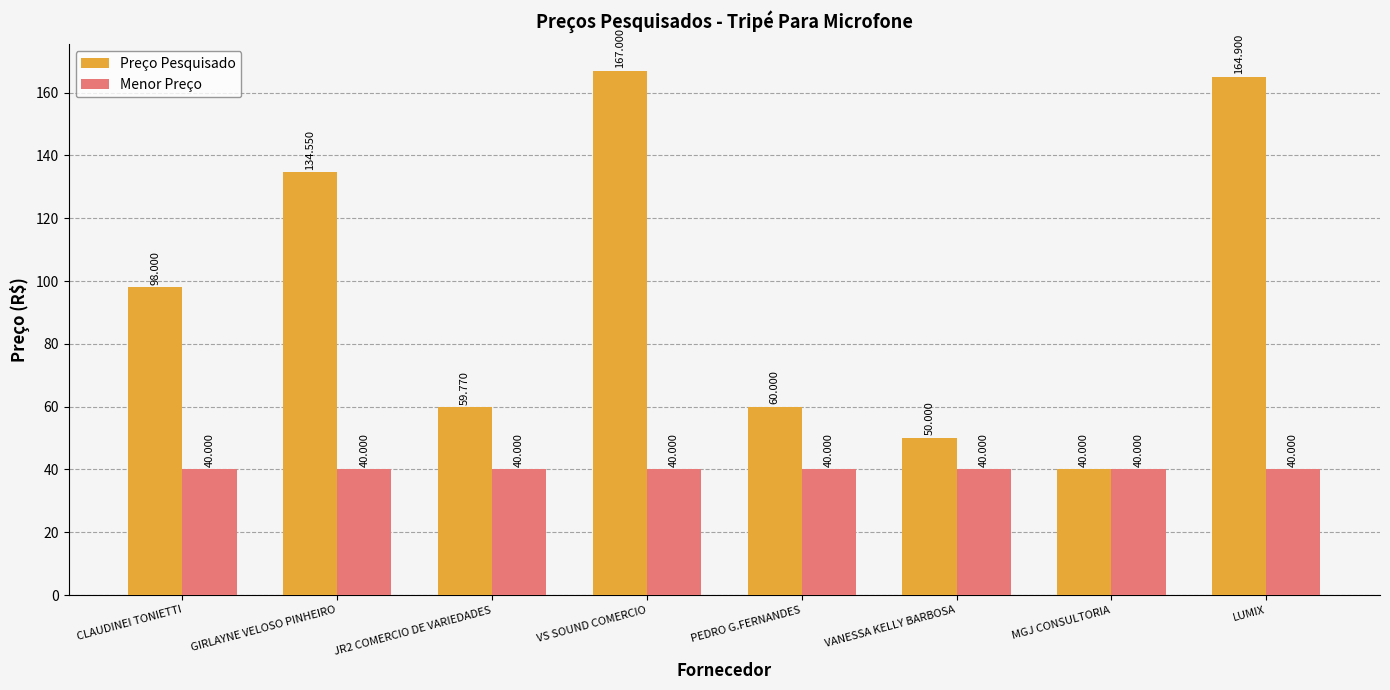

Rank the series by their average value, from highest to lowest.

Preço Pesquisado, Menor Preço